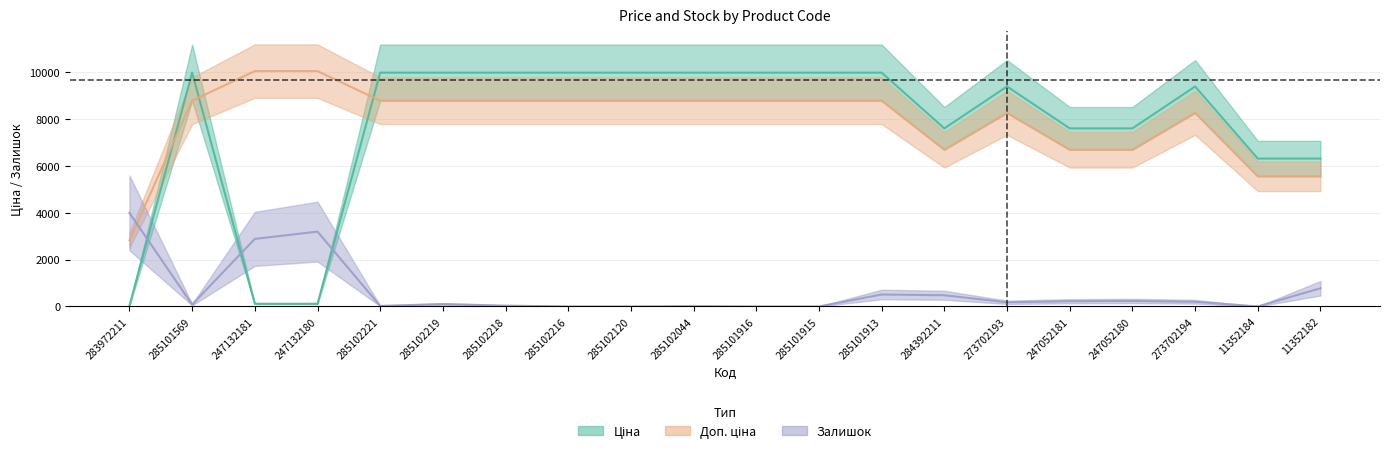

In Ціна, how many points are higher than both neighbors (excluding endpoints)?

3